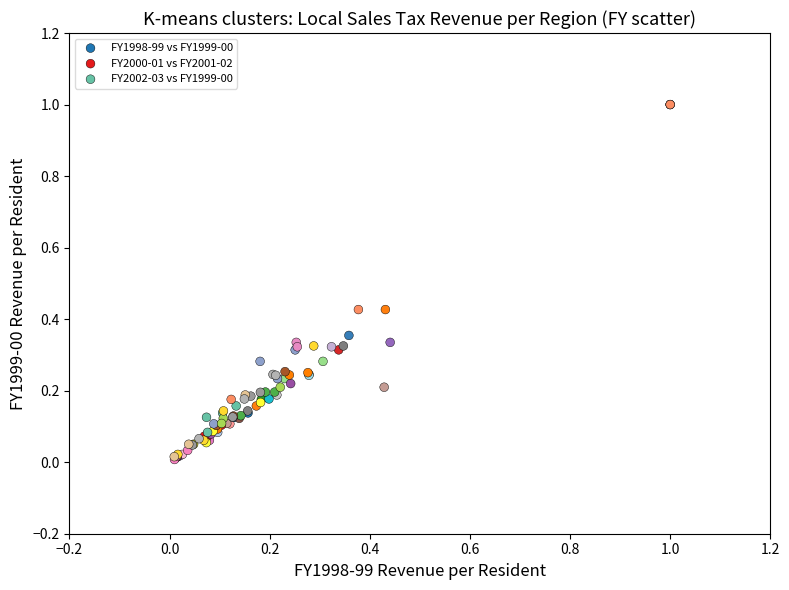

Which series has the largest Y range (max minus min)?

FY2000-01 vs FY2001-02